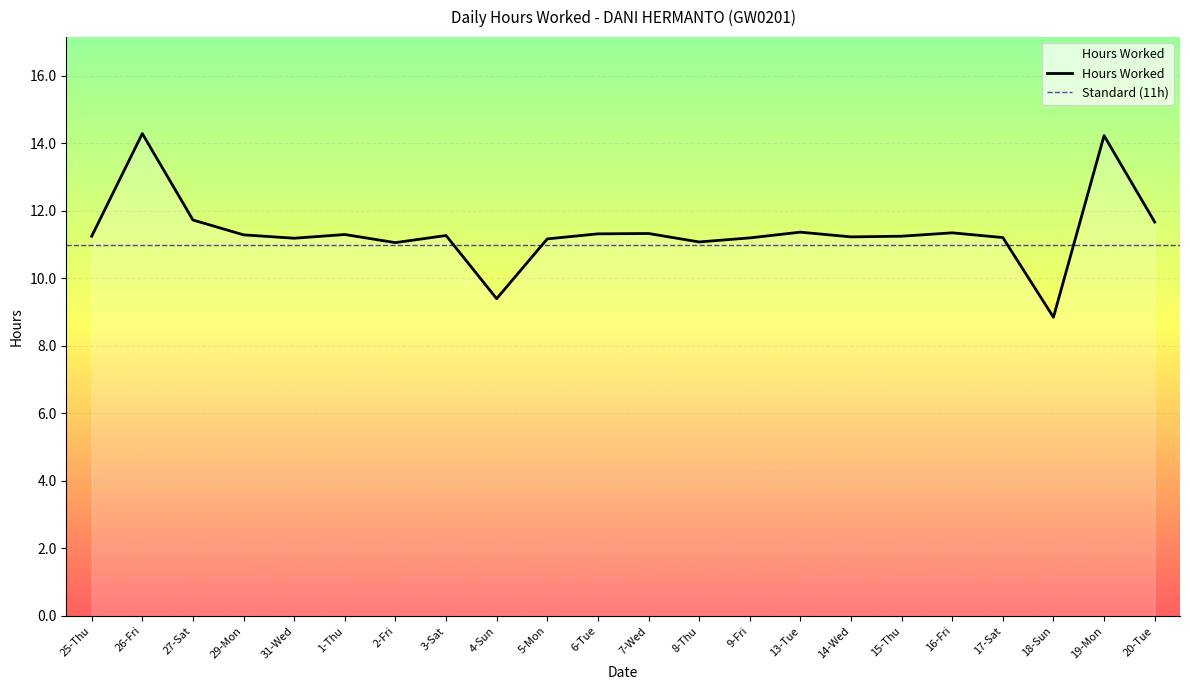

Reading left to right, what are all the values shown in this chart?

25-Thu=11.2	26-Fri=14.3	27-Sat=11.7	29-Mon=11.3	31-Wed=11.2	1-Thu=11.3	2-Fri=11.1	3-Sat=11.3	4-Sun=9.4	5-Mon=11.2	6-Tue=11.3	7-Wed=11.3	8-Thu=11.1	9-Fri=11.2	13-Tue=11.4	14-Wed=11.2	15-Thu=11.2	16-Fri=11.3	17-Sat=11.2	18-Sun=8.8	19-Mon=14.2	20-Tue=11.7